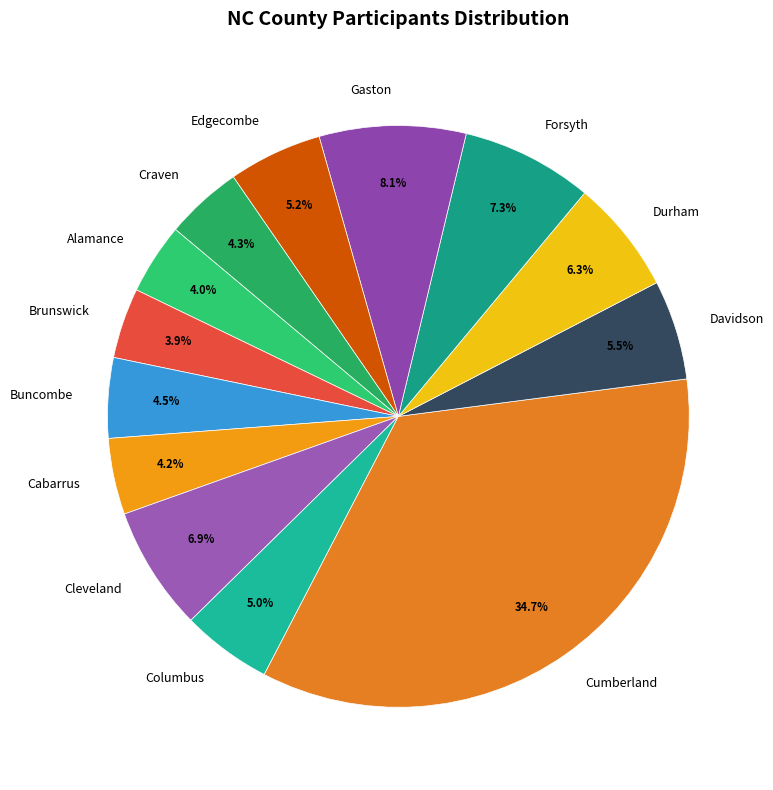

How many slices are in this pie chart?

13